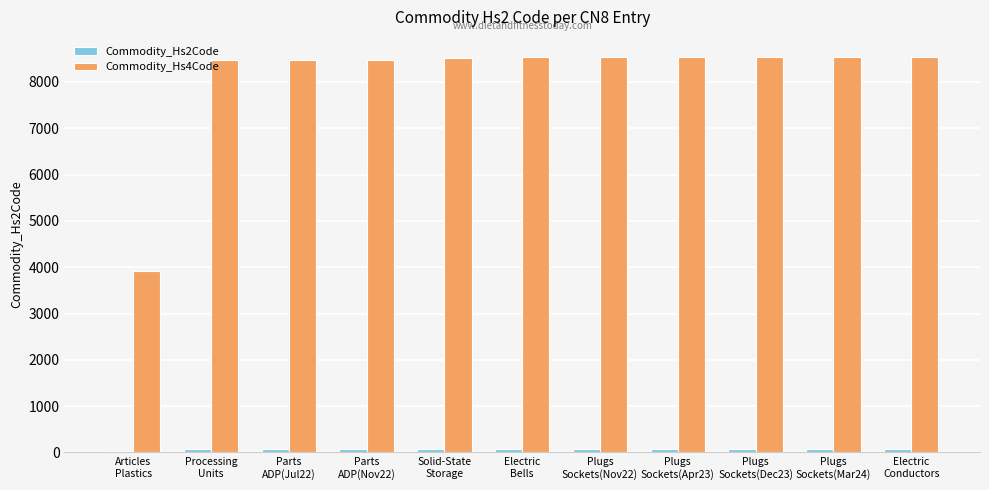

Count the number of categories in the chart.

11